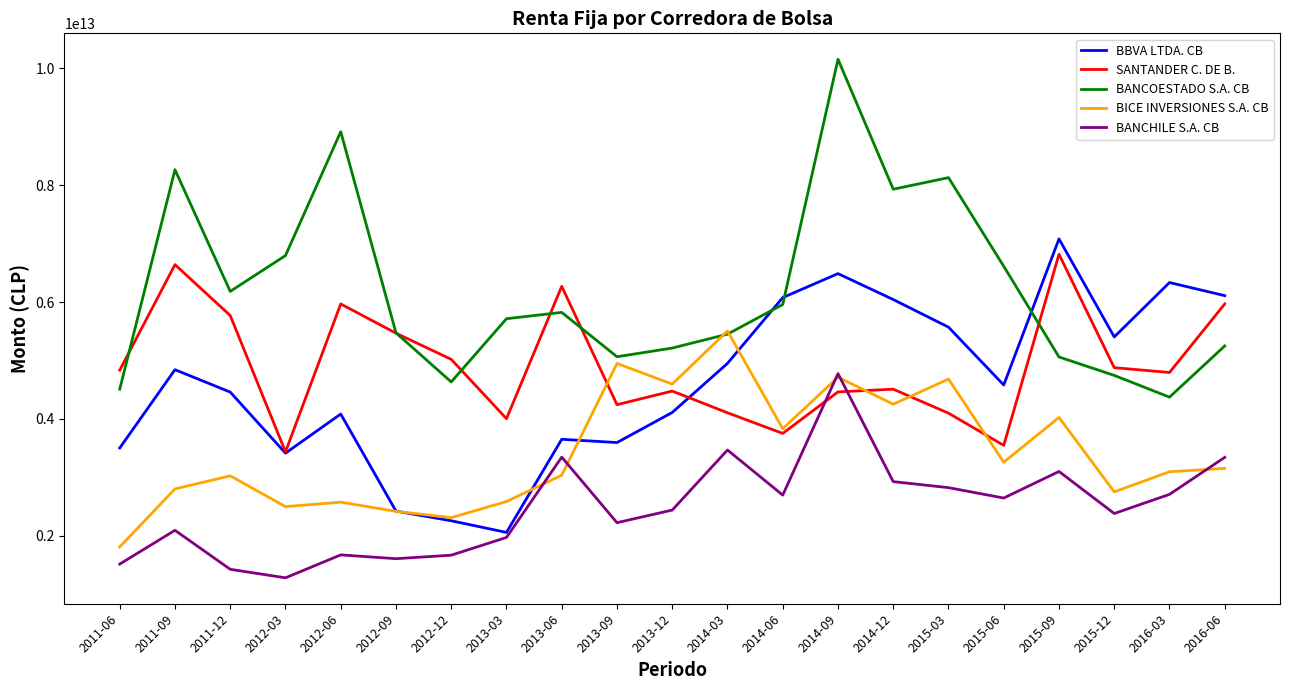

Is the value of BANCHILE S.A. CB at 2012-03 greater than the value of BBVA LTDA. CB at 2013-03?

No